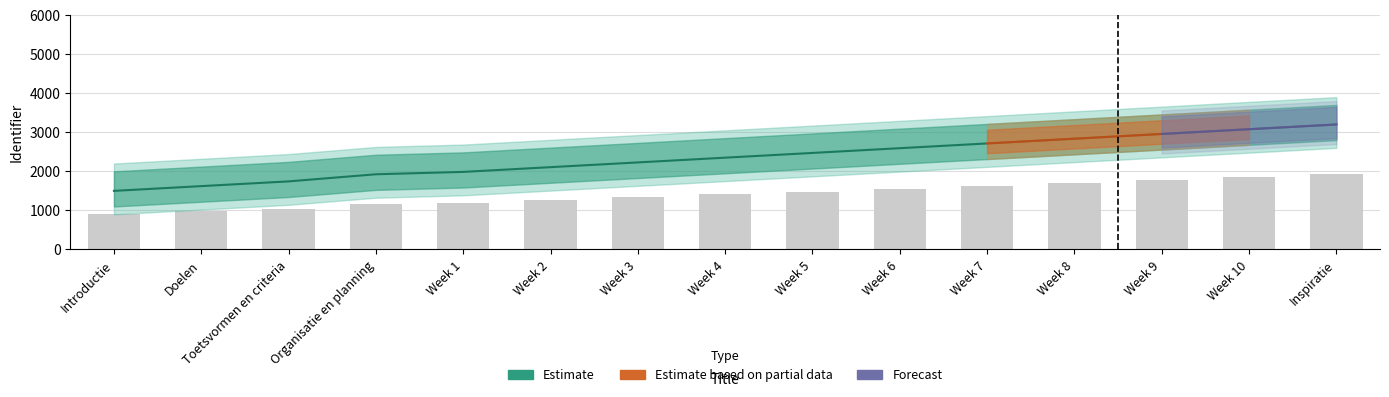

How many categories are shown in the chart?

15